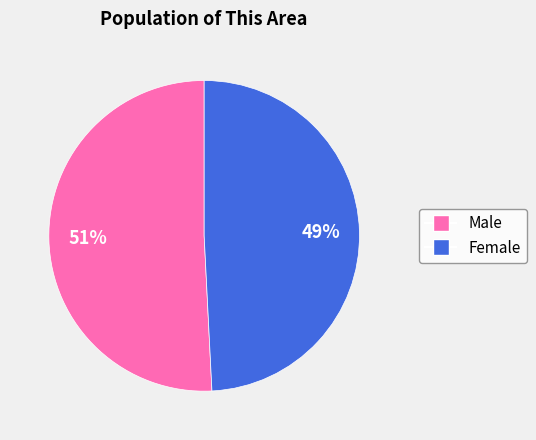

What percentage is the Male slice, to the nearest percent?

51%